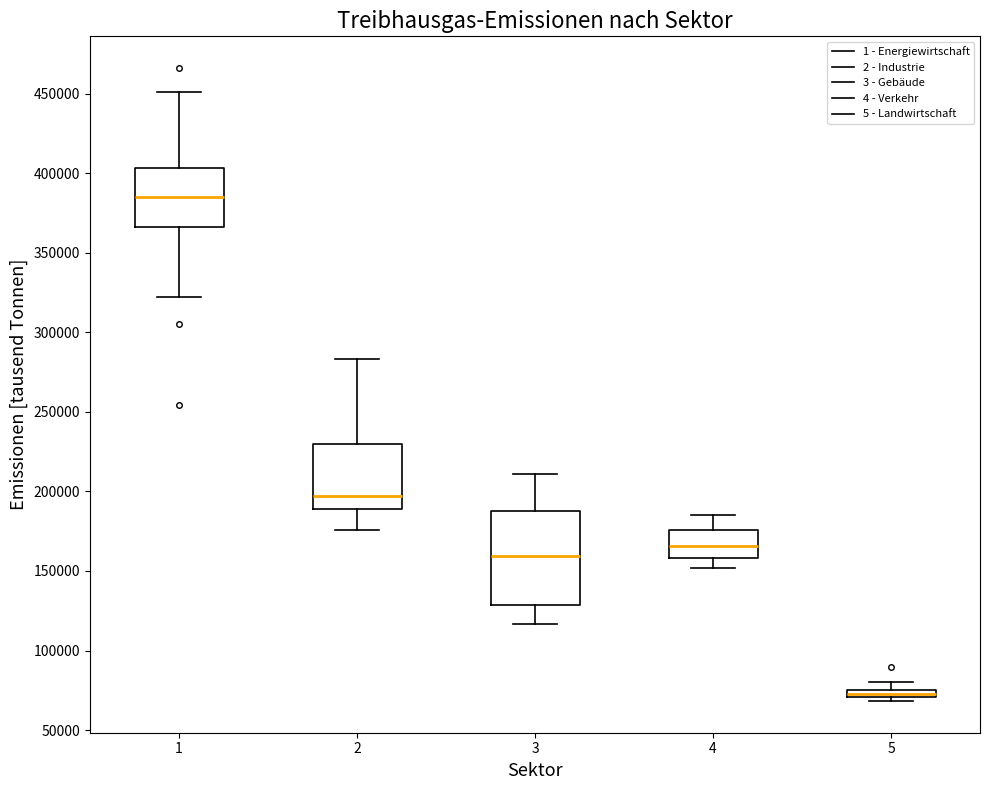

Which box's median line is the lowest?

5